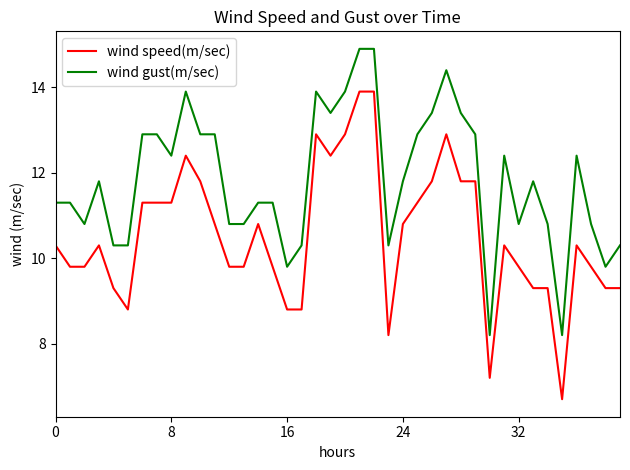

Reading left to right, transcribe all the data shown in this chart.

wind speed(m/sec): 10.3	9.8	9.8	10.3	9.3	8.8	11.3	11.3	11.3	12.4	11.8	10.8	9.8	9.8	10.8	9.8	8.8	8.8	12.9	12.4	12.9	13.9	13.9	8.2	10.8	11.3	11.8	12.9	11.8	11.8	7.2	10.3	9.8	9.3	9.3	6.7	10.3	9.8	9.3	9.3
wind gust(m/sec): 11.3	11.3	10.8	11.8	10.3	10.3	12.9	12.9	12.4	13.9	12.9	12.9	10.8	10.8	11.3	11.3	9.8	10.3	13.9	13.4	13.9	14.9	14.9	10.3	11.8	12.9	13.4	14.4	13.4	12.9	8.2	12.4	10.8	11.8	10.8	8.2	12.4	10.8	9.8	10.3